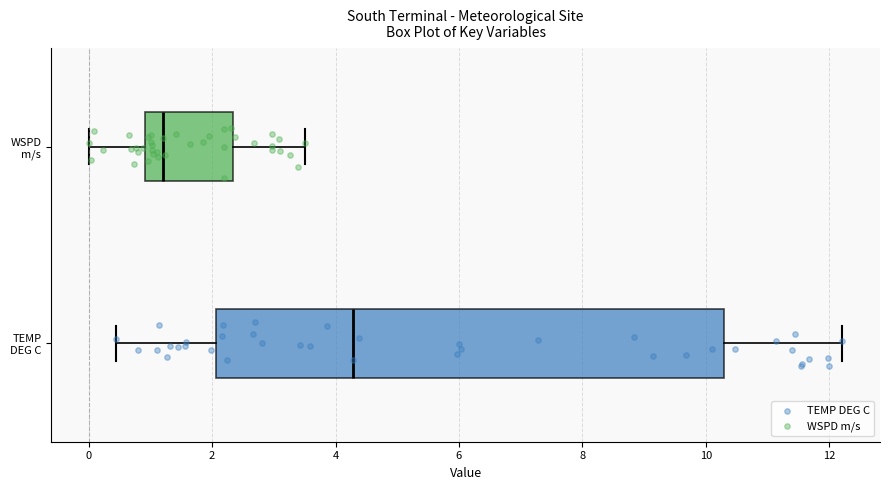

Reading bottom to top, transcribe this box plot: for each box, give where its median line is, the range the box spans, and where its two whiskers end, as read against the x-axis. The values are not printed on the chart, so give them approximately, as read against the axis.

TEMP DEG C: median 4.2, box 2.0 to 10.2, whiskers 0.4 to 12.2
WSPD m/s: median 1.2, box 1.0 to 2.4, whiskers 0.0 to 3.6